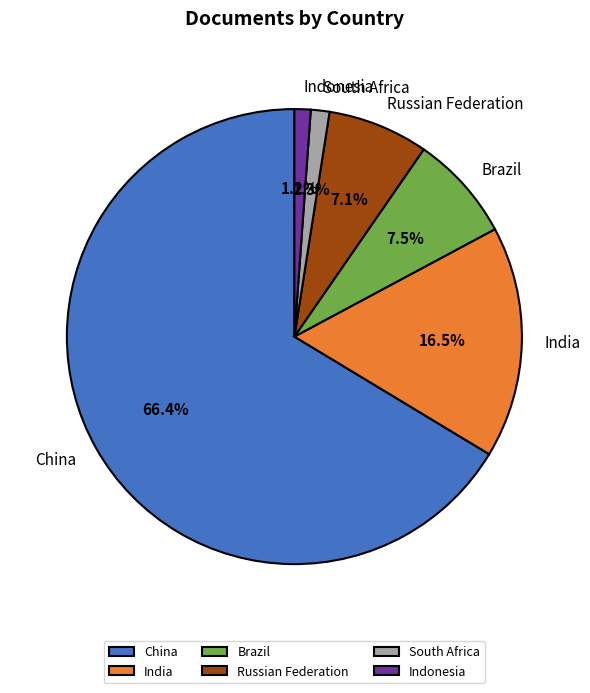

To the nearest percent, what percentage of the pie is Indonesia?

1%